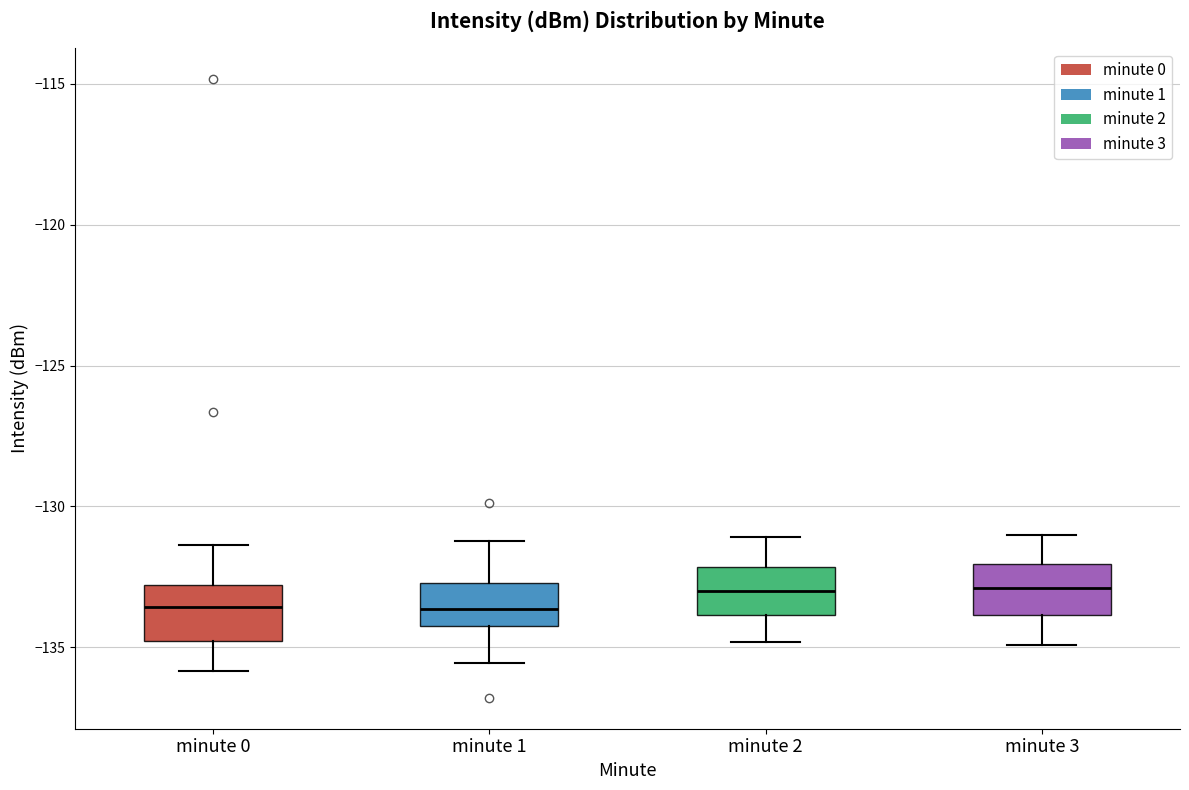

Where does the lower whisker of the box for minute 3 end on the y-axis? The values are not printed on the chart, so give them approximately, as read against the axis.

-135.0